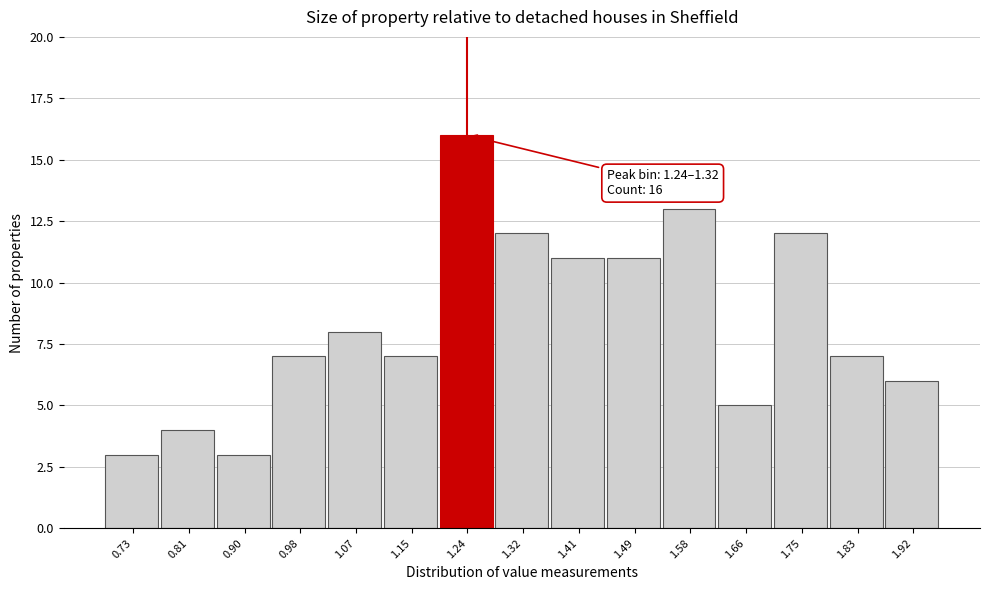

Reading left to right, transcribe all the data shown in this chart.

3	4	3	7	8	7	16	12	11	11	13	5	12	7	6